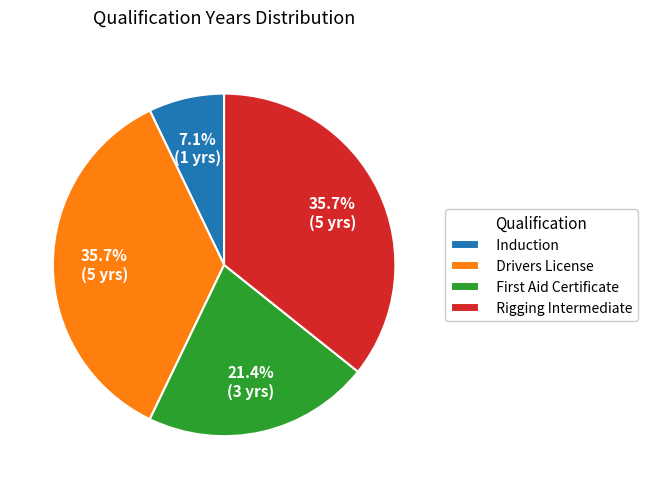

Is it true that Drivers License is 36% of the pie?

True